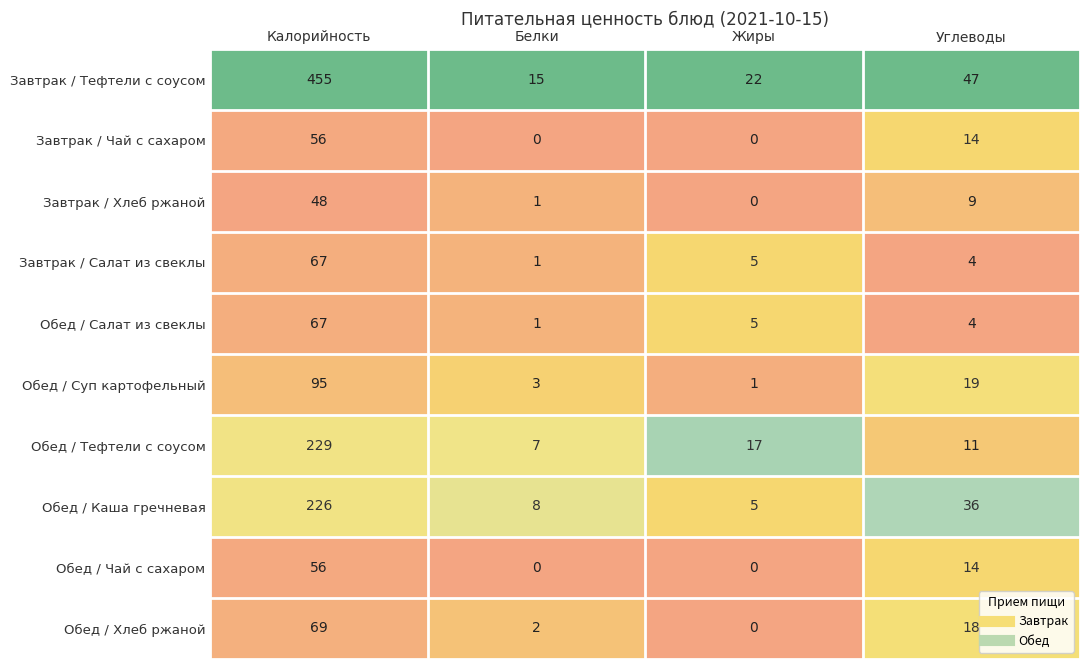

What is the average value of the Завтрак / Салат из свеклы series?

19